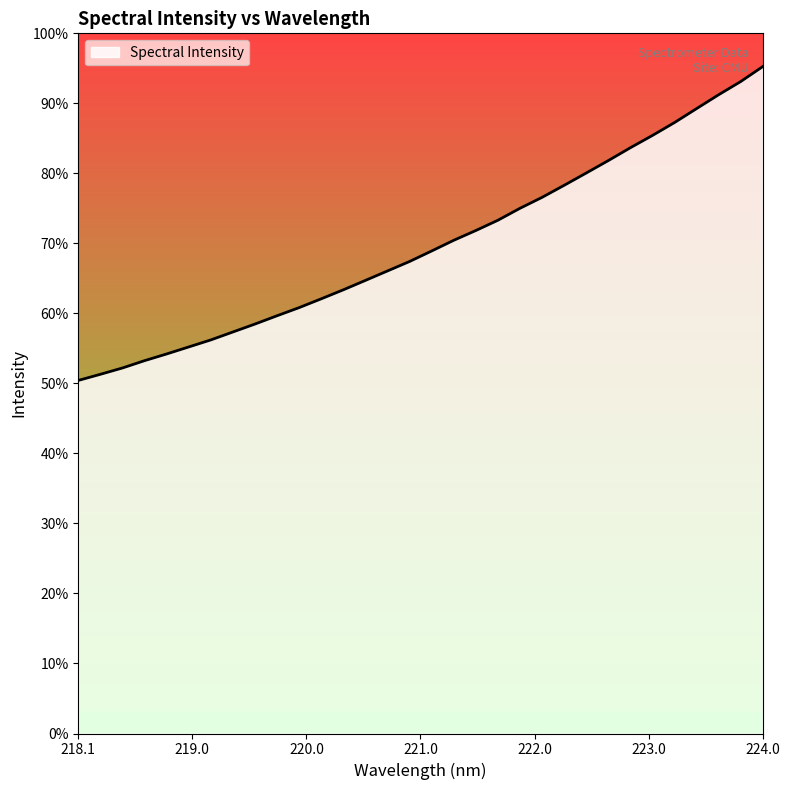

Is this an area chart (filled region under the line)?

Yes